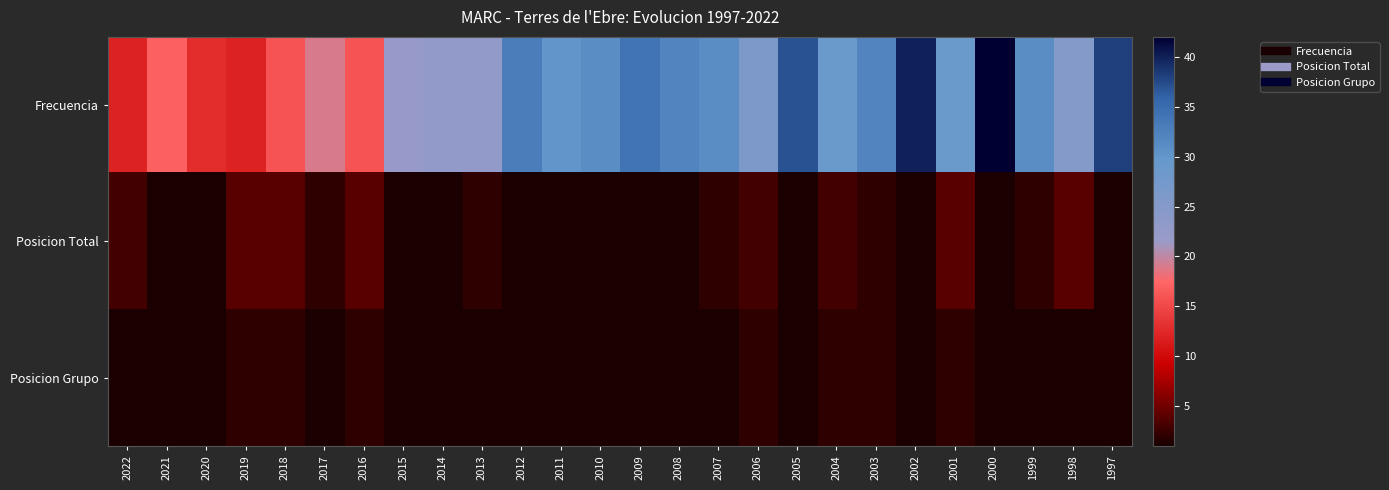

List the series in order of their peak value, highest first.

Frecuencia, Posicion Total, Posicion Grupo